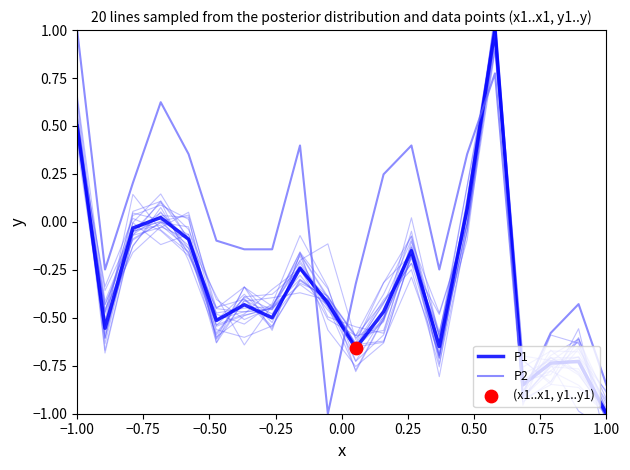

Which series contains the lowest Y value?

P1